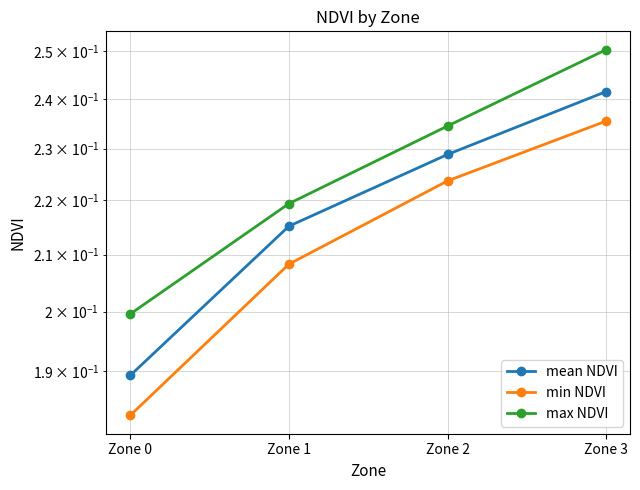

Which has a higher value, Zone 0 or Zone 2?

Zone 2